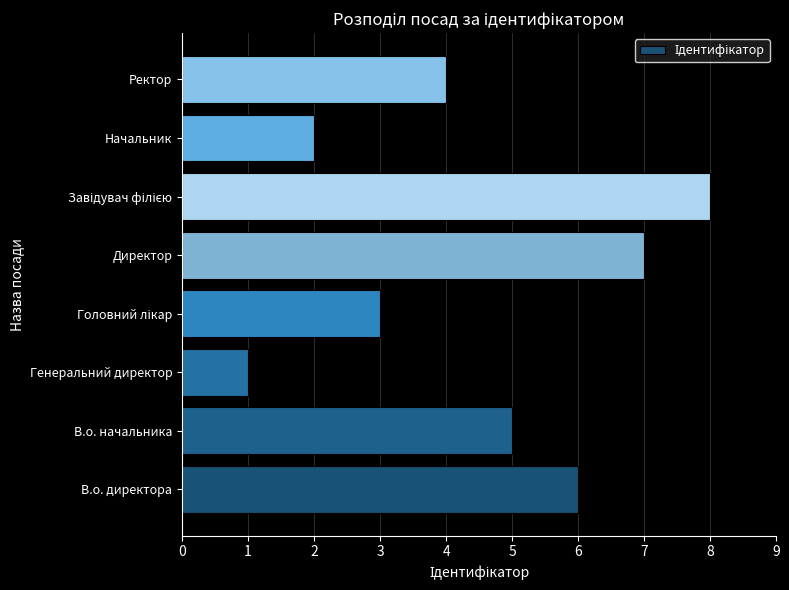

How many series are shown in this chart?

1